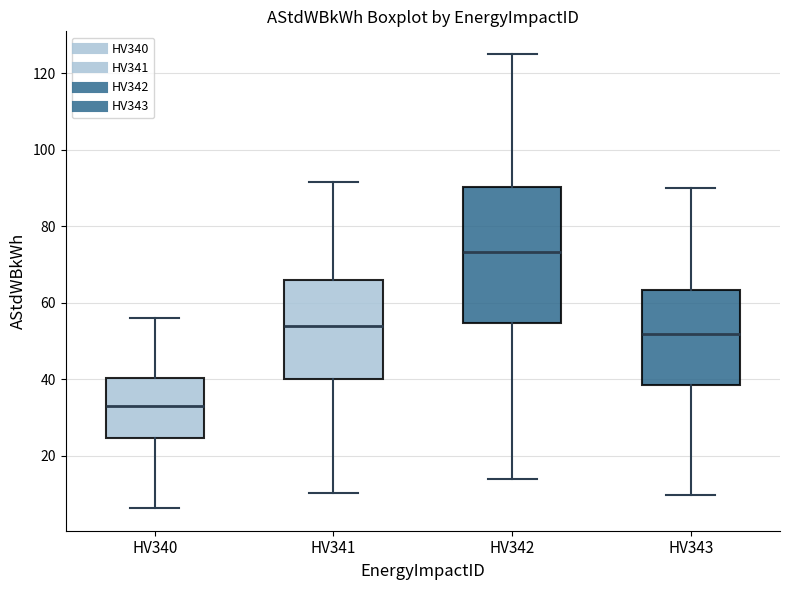

Reading left to right, read every box against the y-axis: the position of its median line, the range the box covers, and the ends of its whiskers. The values are not printed on the chart, so give them approximately, as read against the axis.

HV340: median 32, box 24 to 40, whiskers 6 to 56
HV341: median 54, box 40 to 66, whiskers 10 to 92
HV342: median 74, box 54 to 90, whiskers 14 to 126
HV343: median 52, box 38 to 64, whiskers 10 to 90